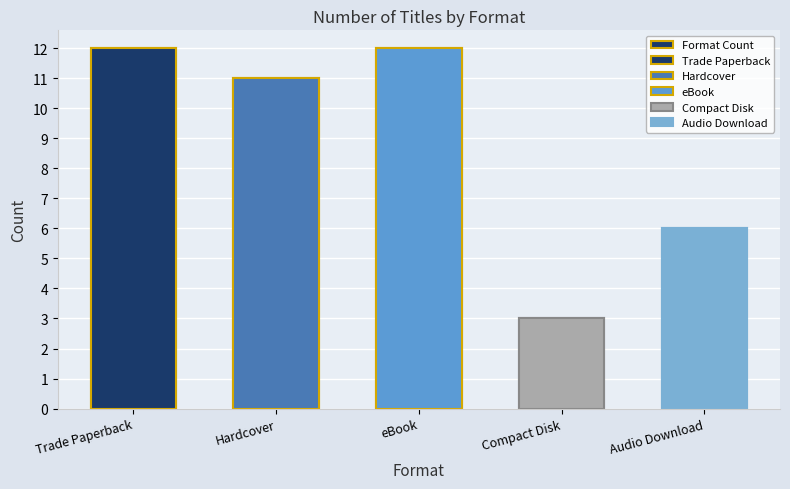

At which category does the chart reach its peak across all series?

Trade Paperback